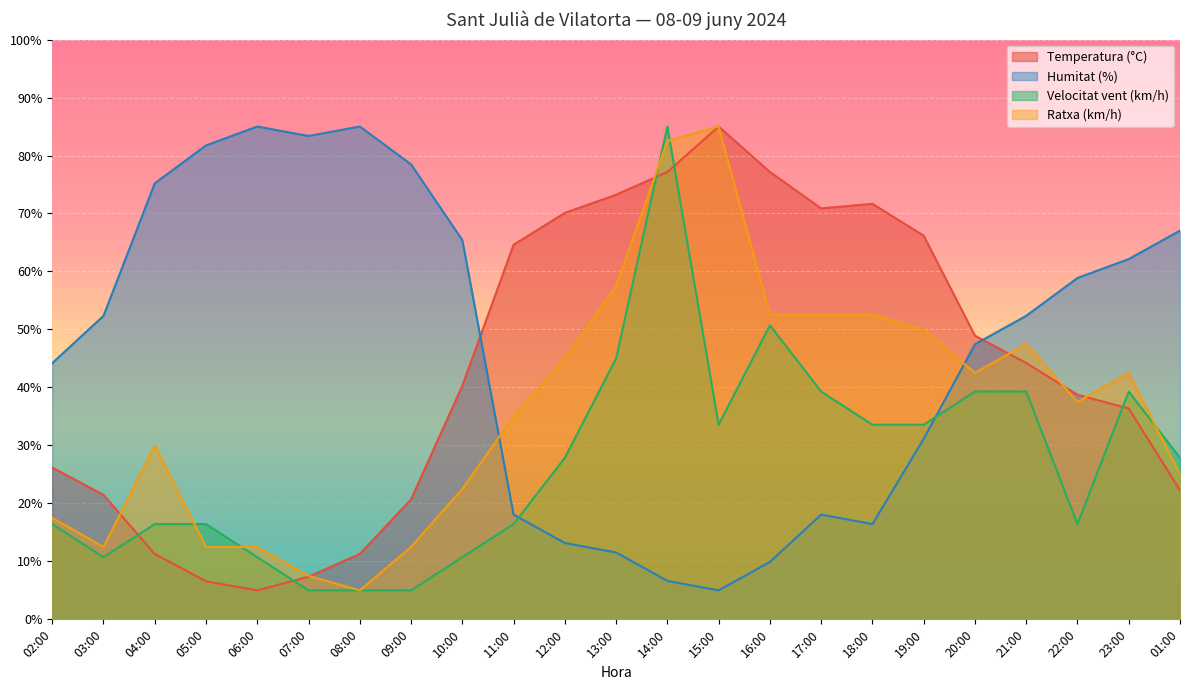

How many lines are shown in the chart?

4